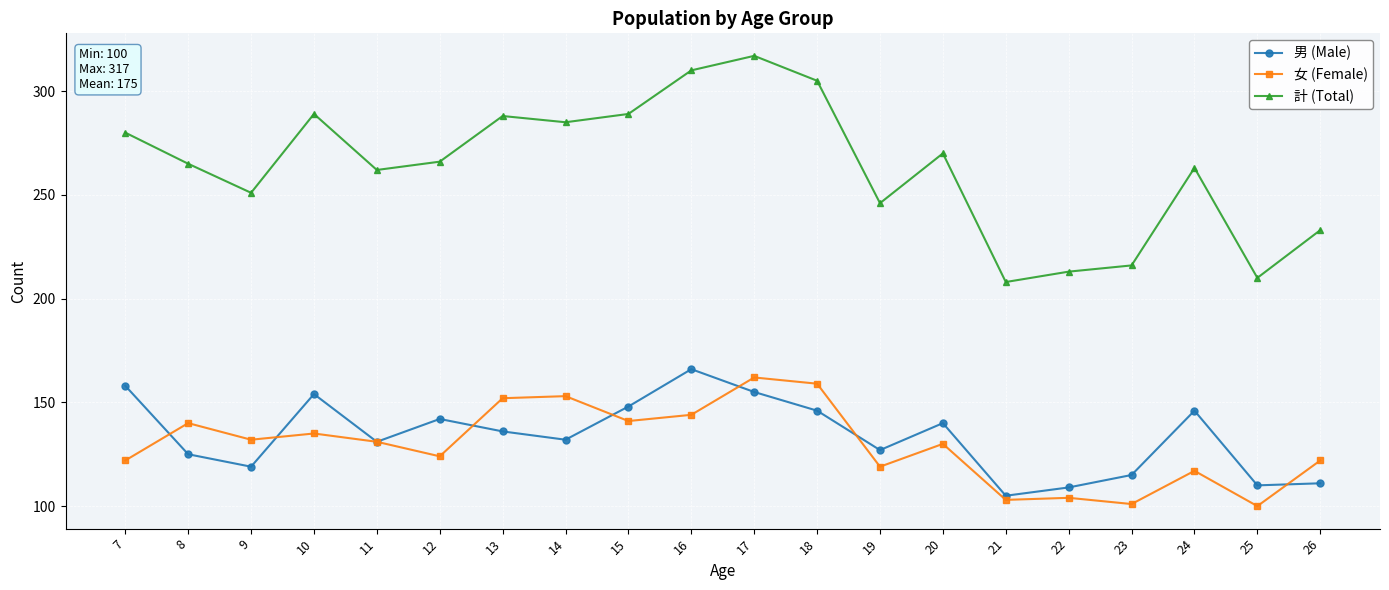

Does the chart have visible grid lines?

Yes